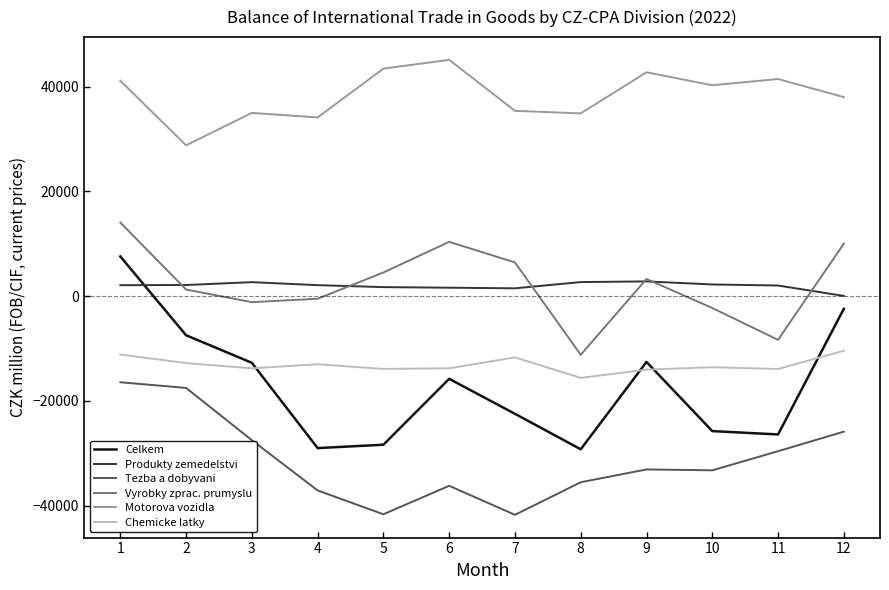

True or false: Produkty zemedelstvi has more than 1 points higher than both neighbors.

True